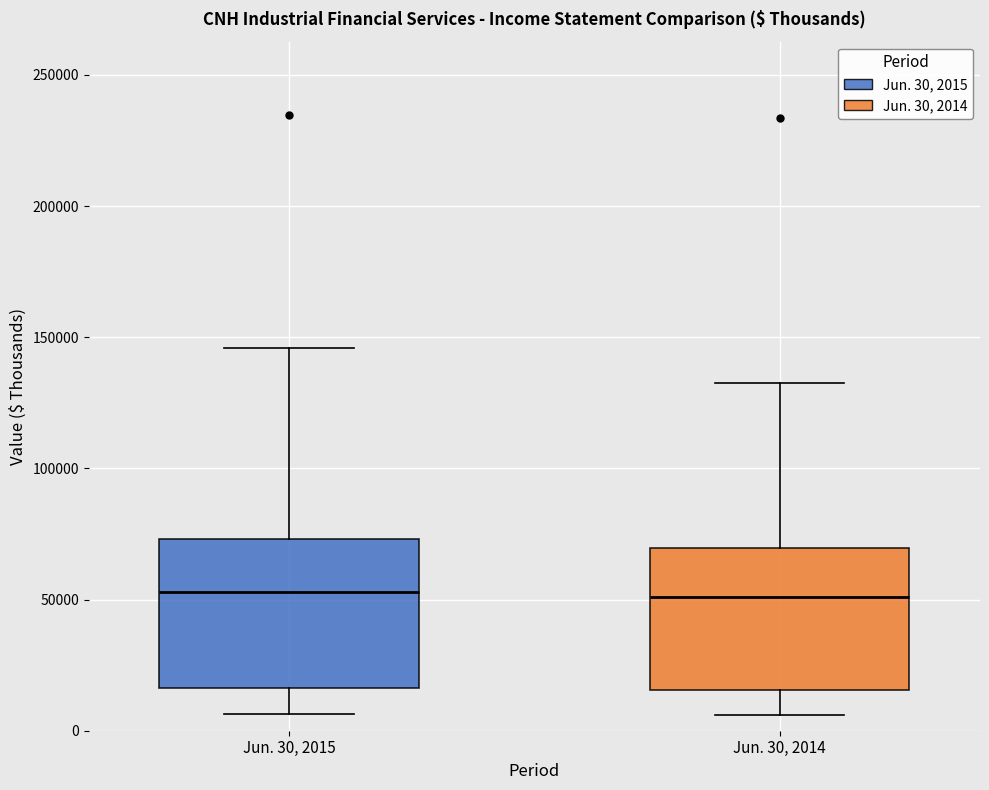

Reading left to right, read every box against the y-axis: the position of its median line, the range the box covers, and the ends of its whiskers. The values are not printed on the chart, so give them approximately, as read against the axis.

Jun. 30, 2015: median 55000, box 15000 to 75000, whiskers 5000 to 145000
Jun. 30, 2014: median 50000, box 15000 to 70000, whiskers 5000 to 135000